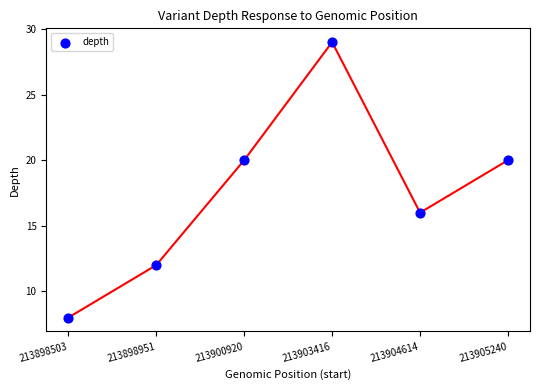

What is the range of Y values (max minus min)?

21